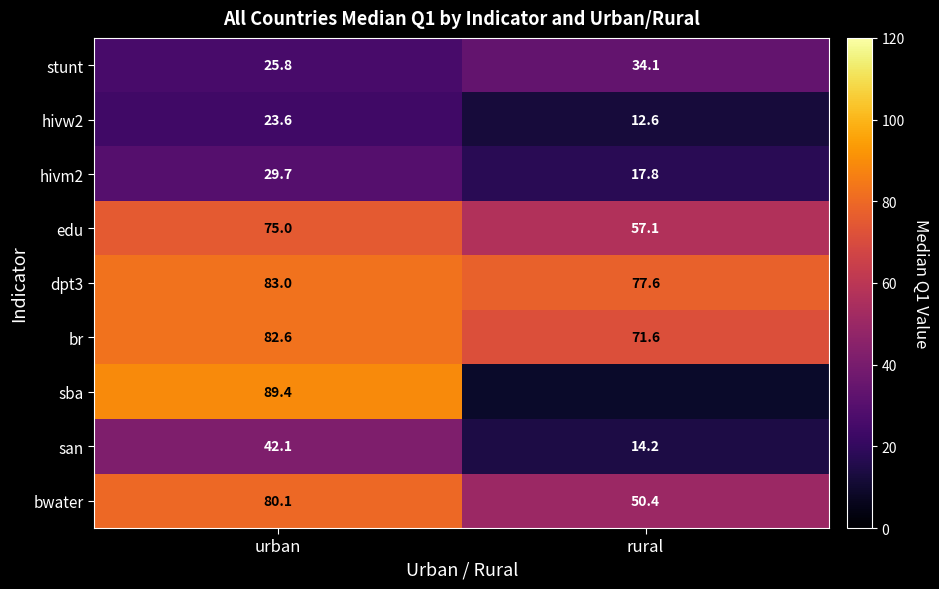

What is the difference between the highest and lowest values at rural?

65.0